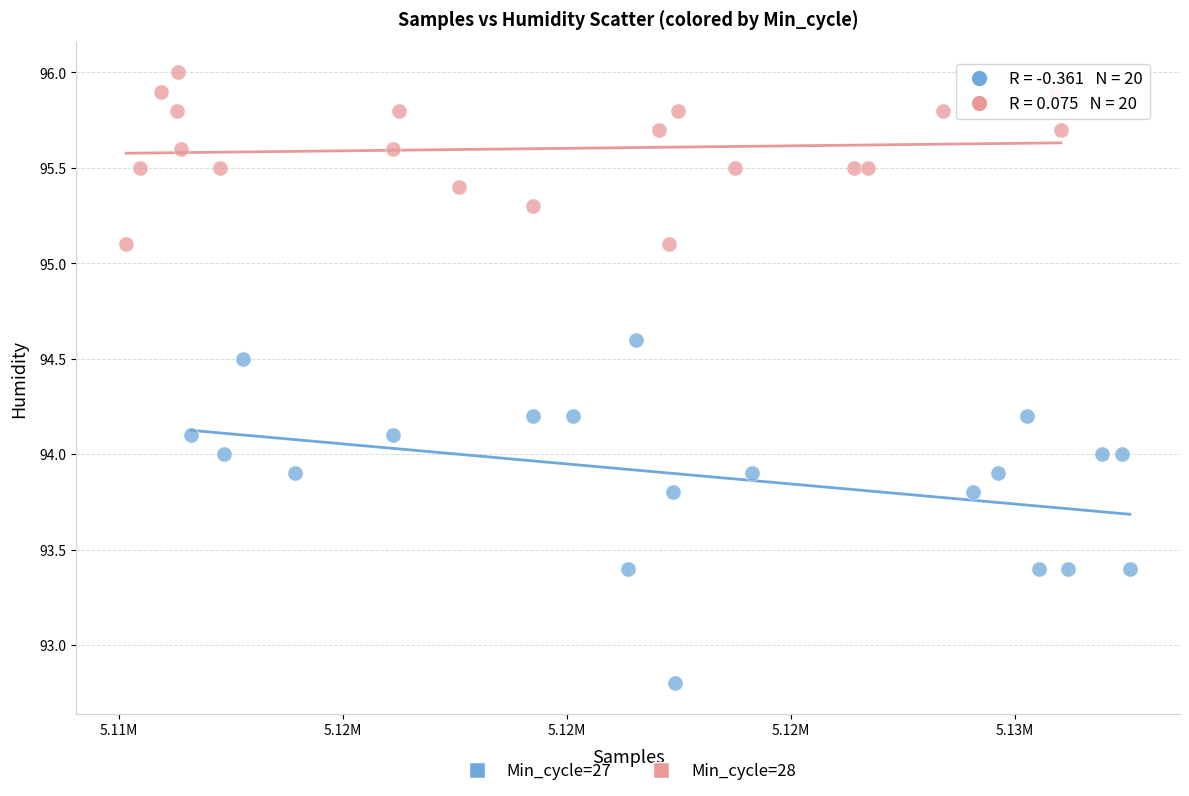

Which series has the widest spread of Y values?

Min_cycle=27